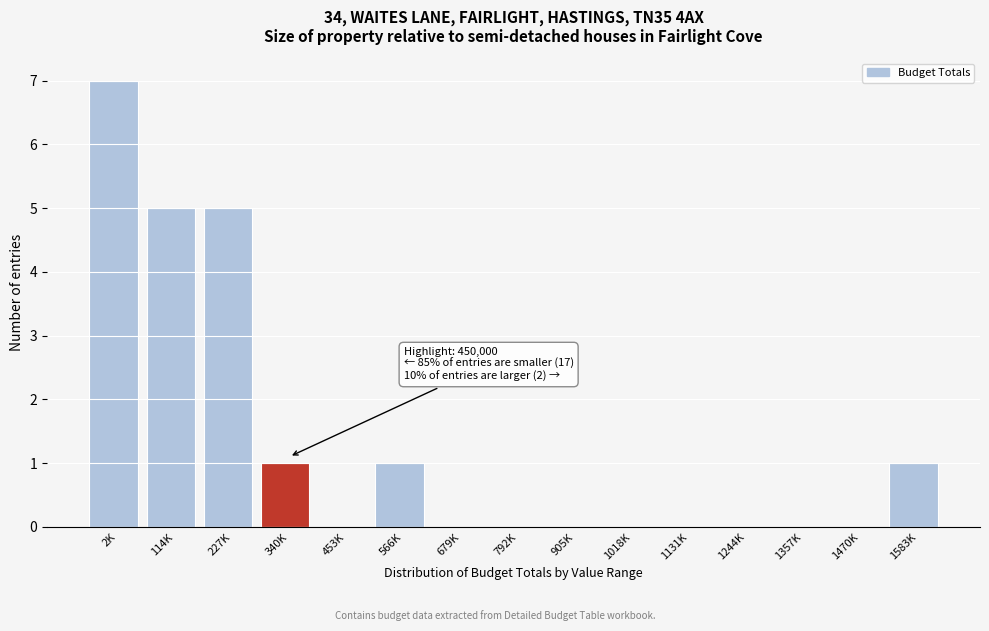

Reading left to right, extract all data points from this chart.

2K=7	114K=5	227K=5	340K=1	453K=0	566K=1	679K=0	792K=0	905K=0	1018K=0	1131K=0	1244K=0	1357K=0	1470K=0	1583K=1